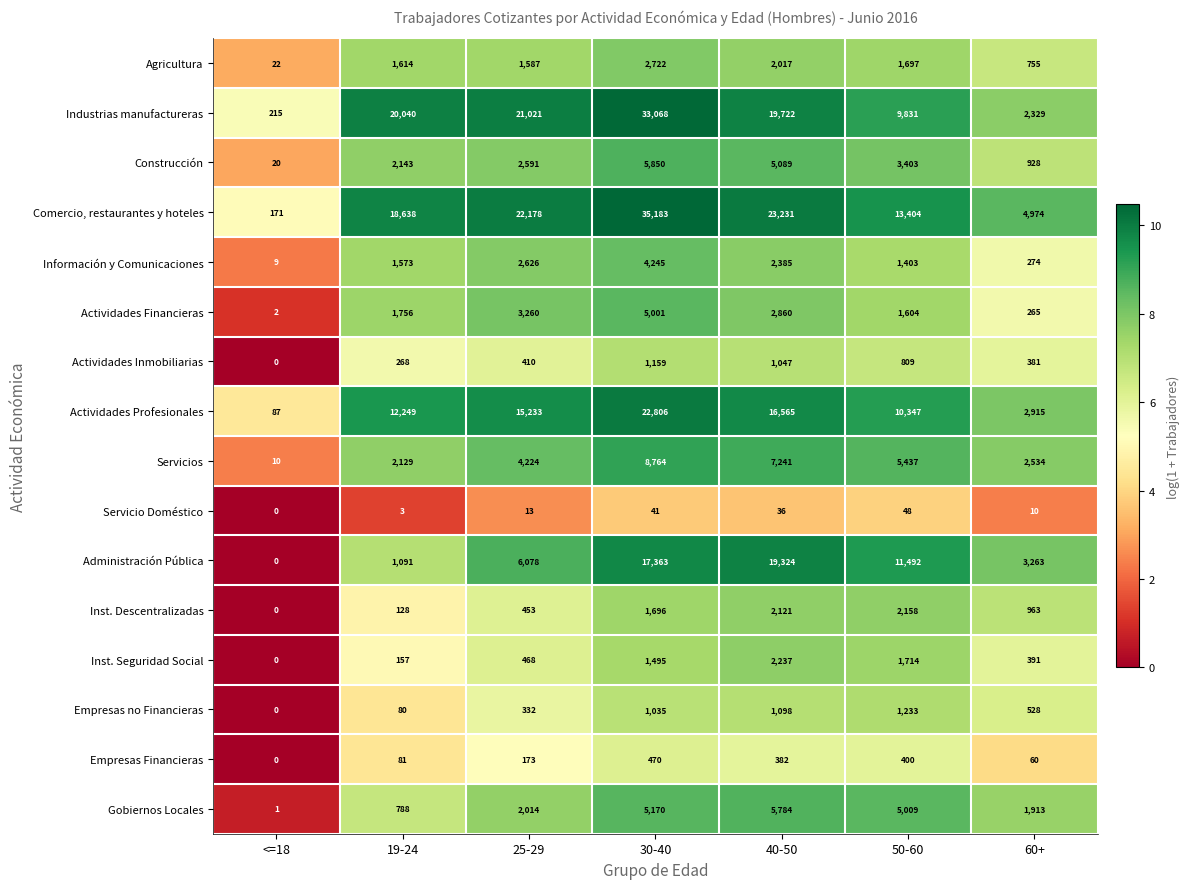

The Actividades Profesionales series shows 22806 at 30-40. True or false?

True